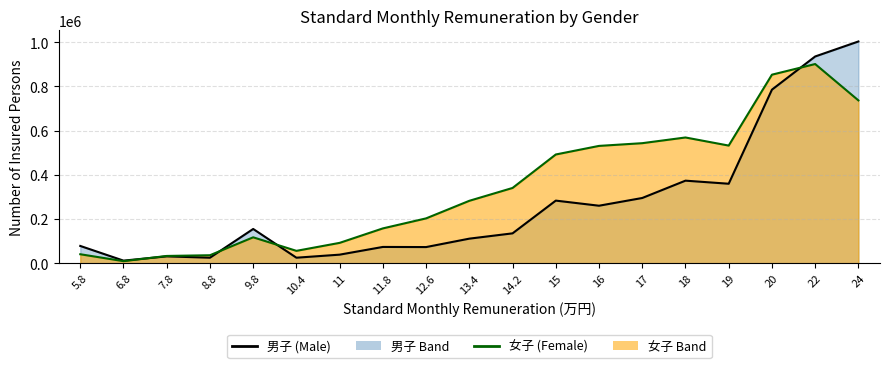

The 男子 Line series shows 12314 at 8.8. True or false?

False